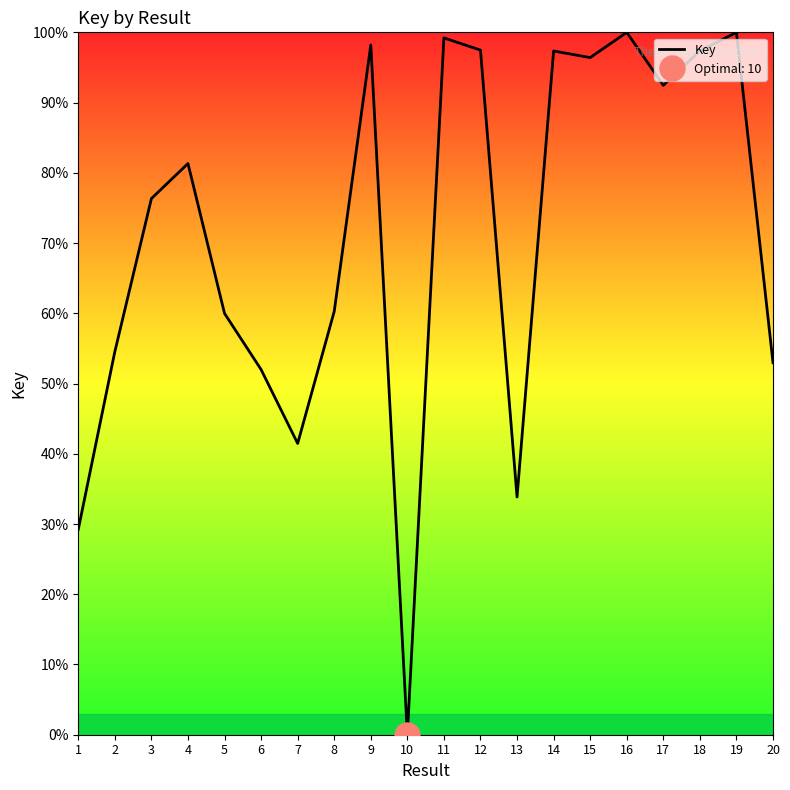

True or false: the data has more than 2 interior local peaks.

True